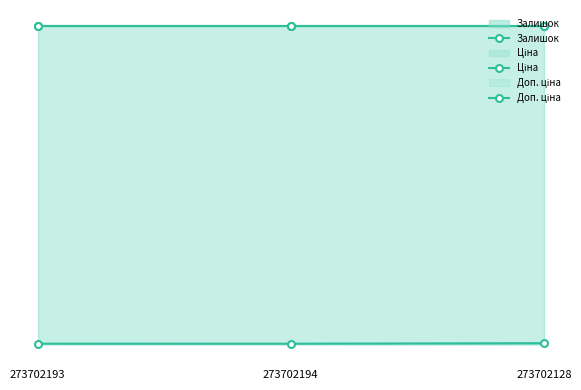

Which series has the largest range (max minus min)?

Залишок